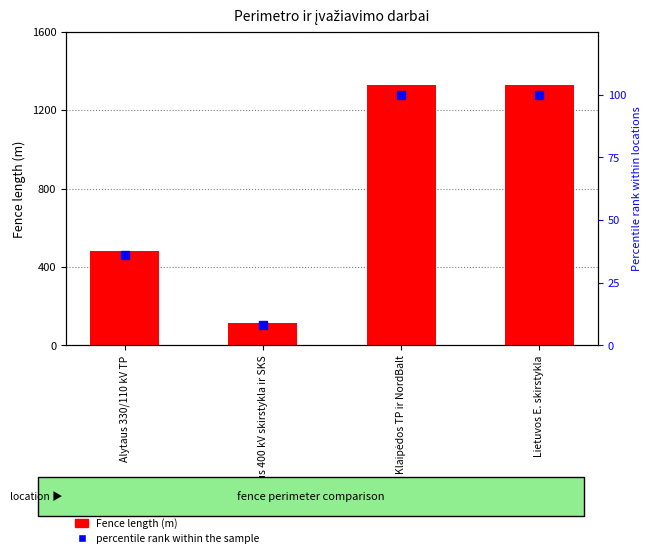

At which category is the sum across all series the highest?

Klaipėdos TP ir NordBalt